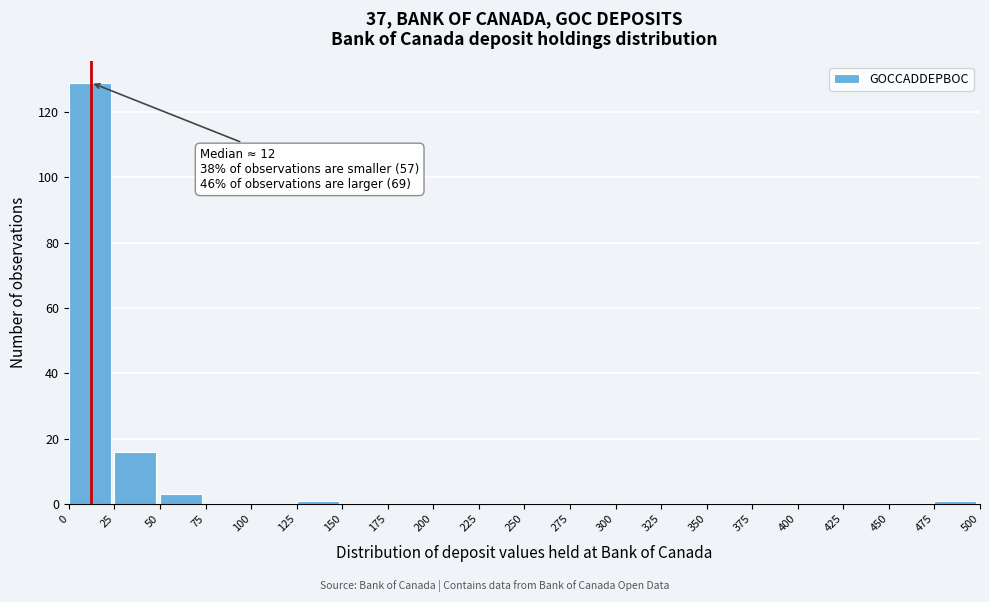

Which range on the x-axis has the tallest bar?

0 to 25